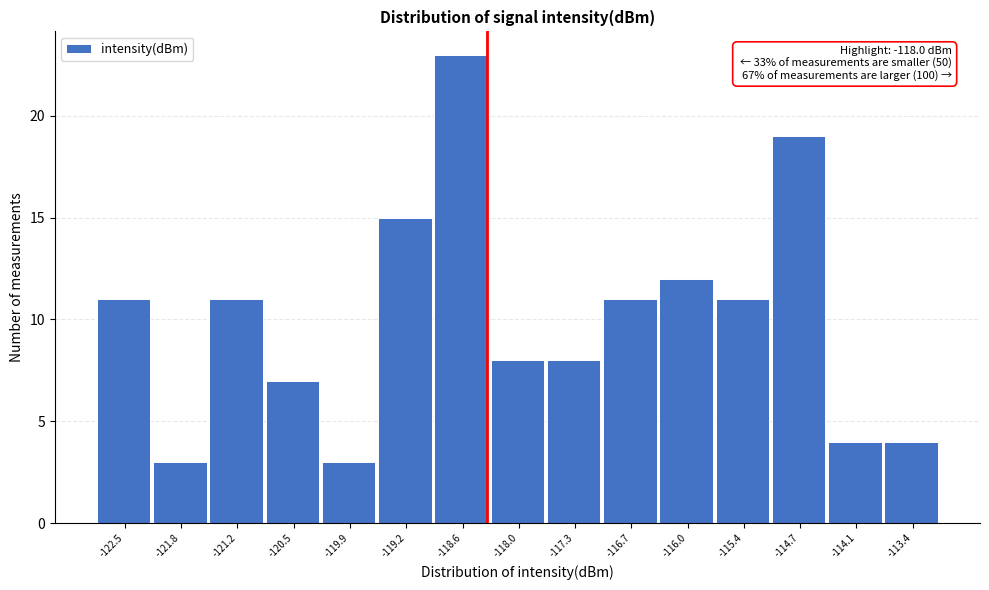

Reading left to right, list all the values displayed in this chart.

-122.5=11	-121.8=3	-121.2=11	-120.5=7	-119.9=3	-119.2=15	-118.6=23	-118.0=8	-117.3=8	-116.7=11	-116.0=12	-115.4=11	-114.7=19	-114.1=4	-113.4=4